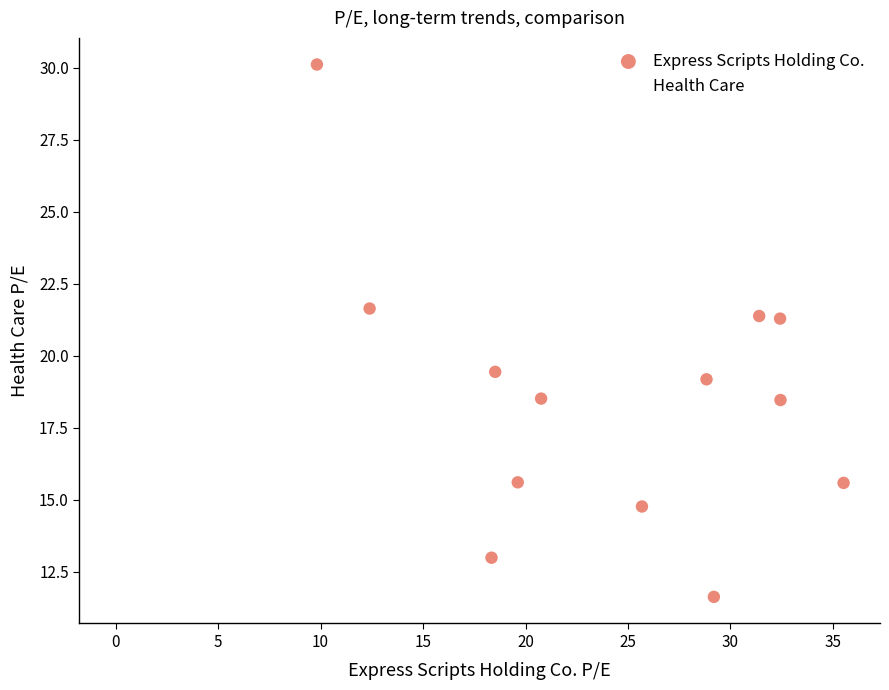

What is the range of X values (max minus min)?

25.7